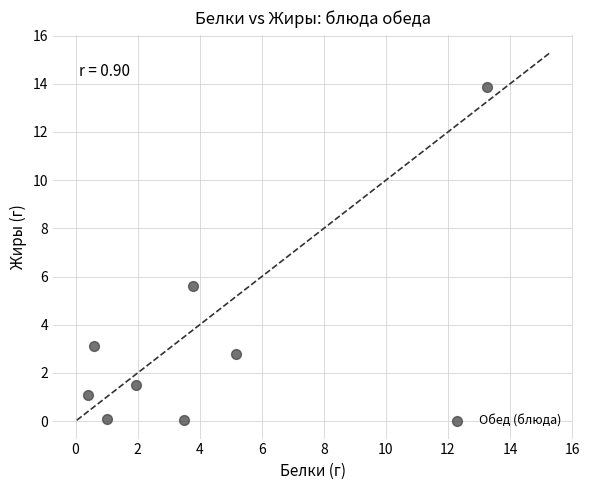

What Y value in the scatter plot is closest to 6?

5.6